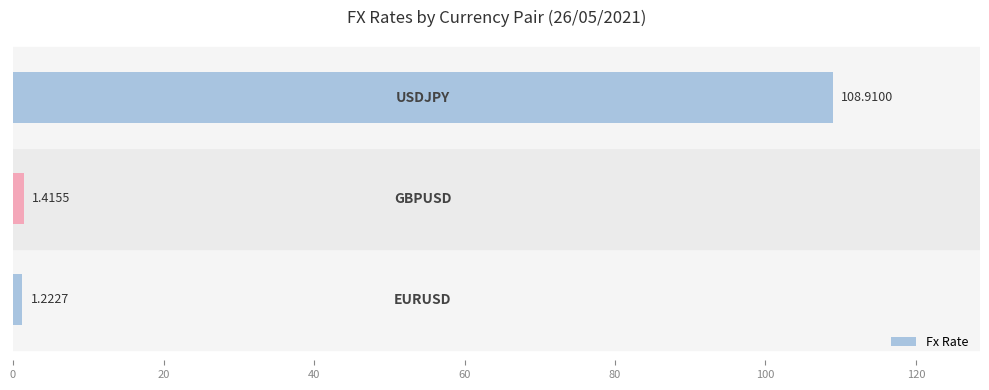

What is the difference between the maximum and minimum values?

107.7